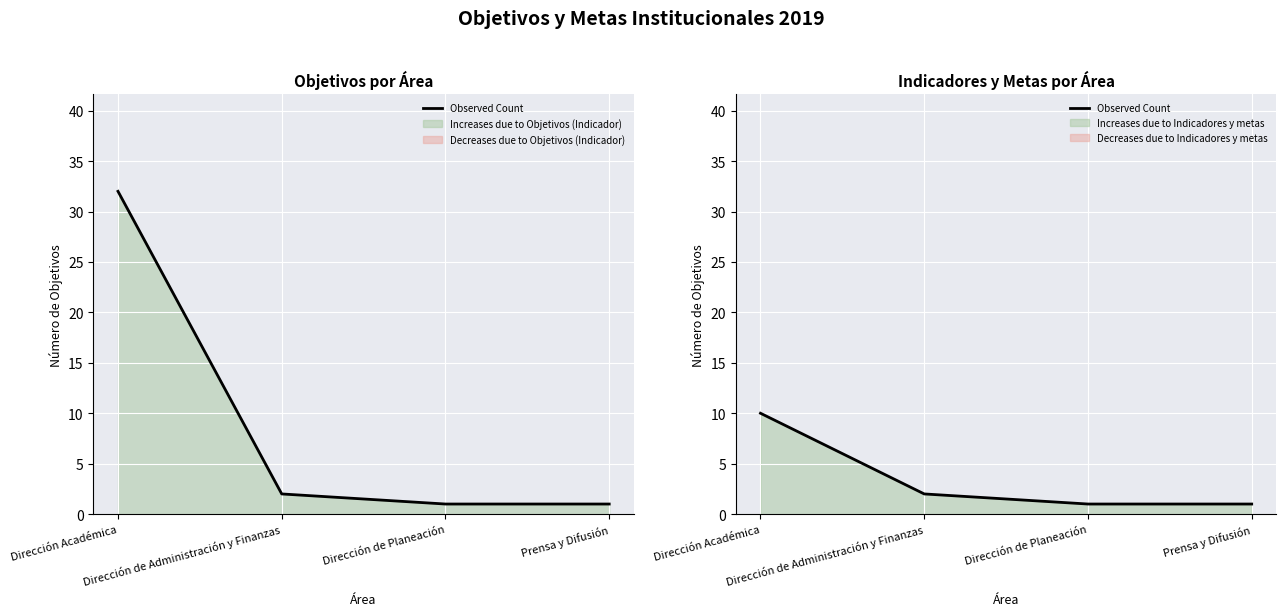

Reading right to left, transcribe all the data shown in this chart.

1	1	2	10